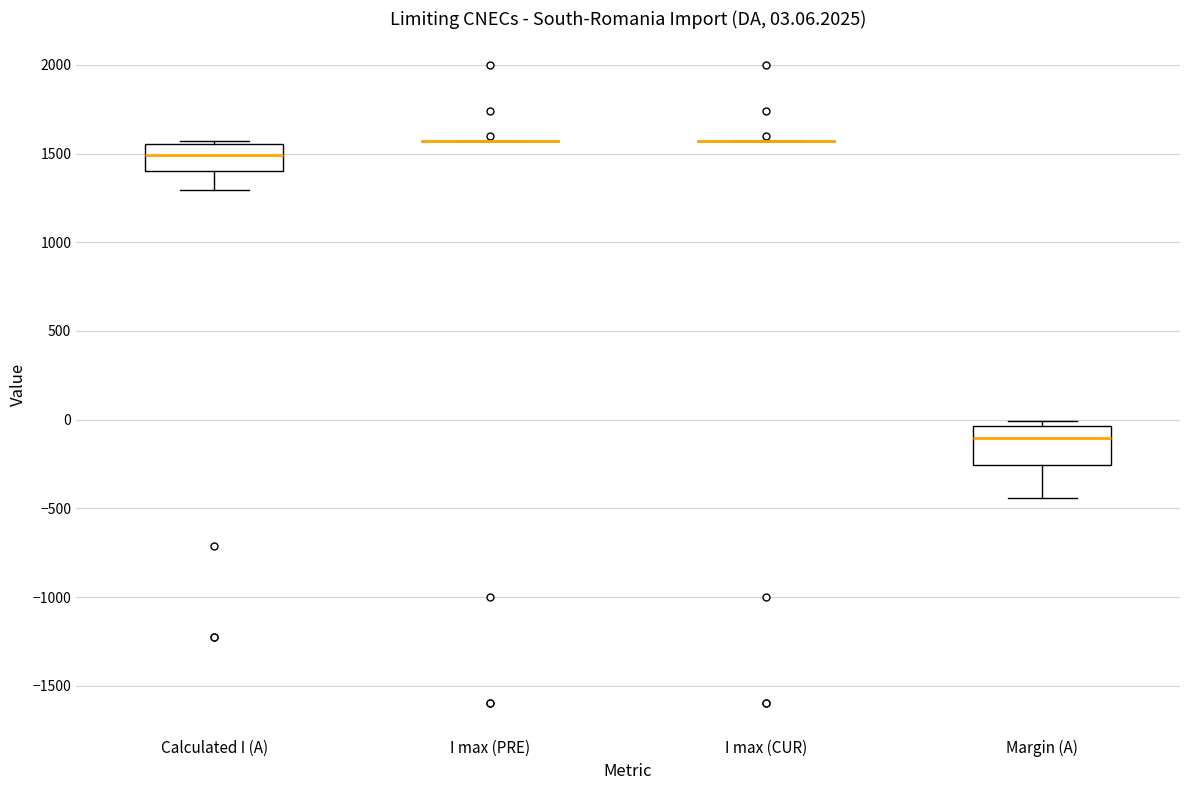

Comparing the boxes themselves (not the whiskers), which one is the tallest?

Margin (A)